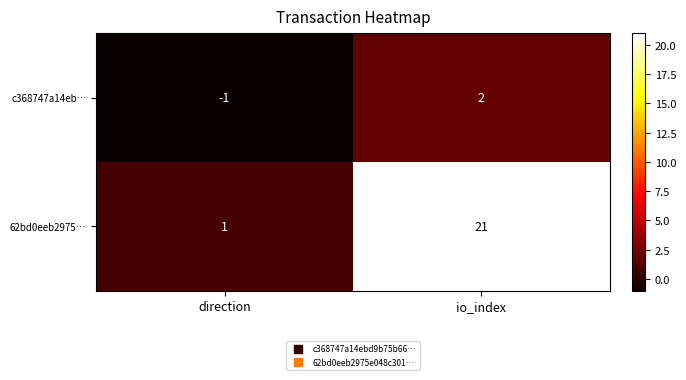

What is the difference between the highest and lowest values at io_index?

19